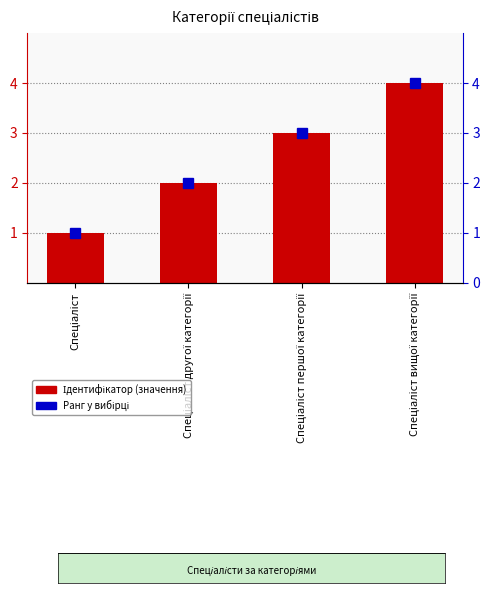

Are the bars grouped side by side (vs. stacked)?

No